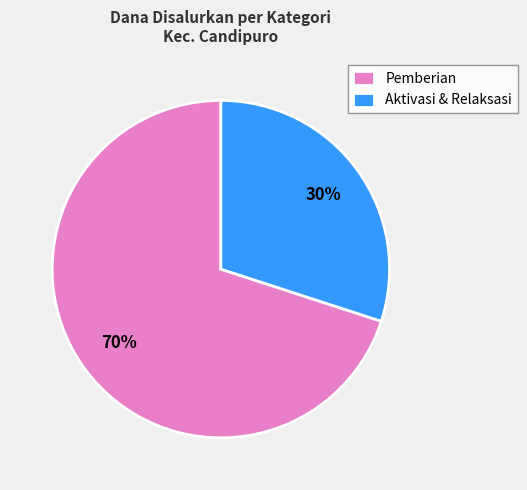

What is the ratio of the value at Aktivasi & Relaksasi to the value at Pemberian?

0.4